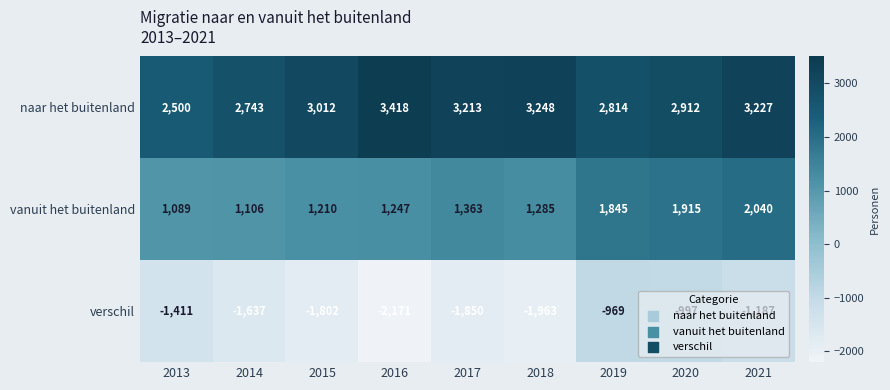

Rank the series by their maximum value, from highest to lowest.

naar het buitenland, vanuit het buitenland, verschil